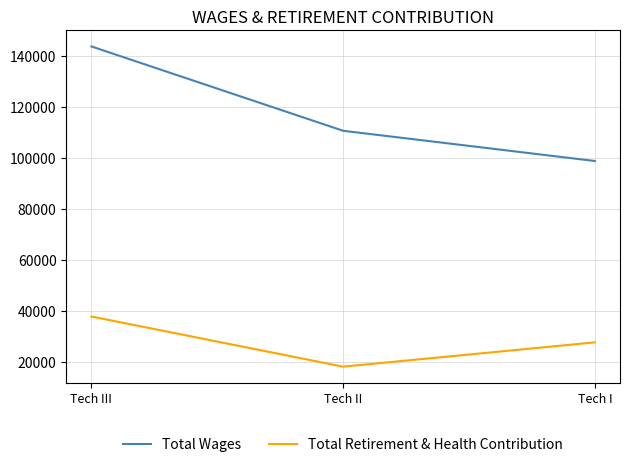

How many series are shown in this chart?

2